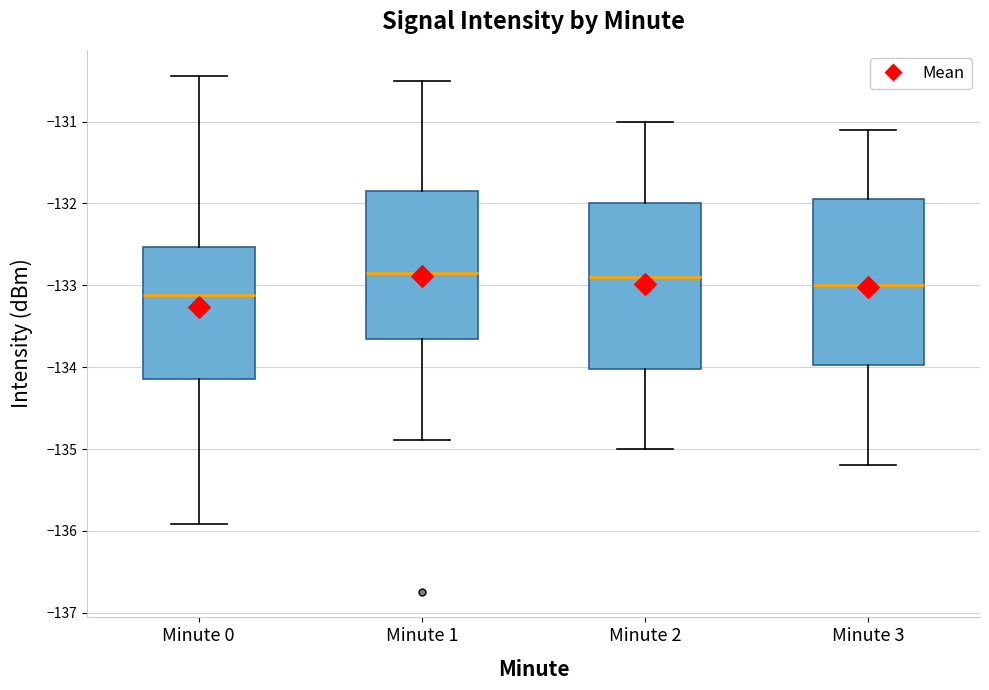

Where does the median line of the box for Minute 3 sit on the y-axis? The values are not printed on the chart, so give them approximately, as read against the axis.

-133.0